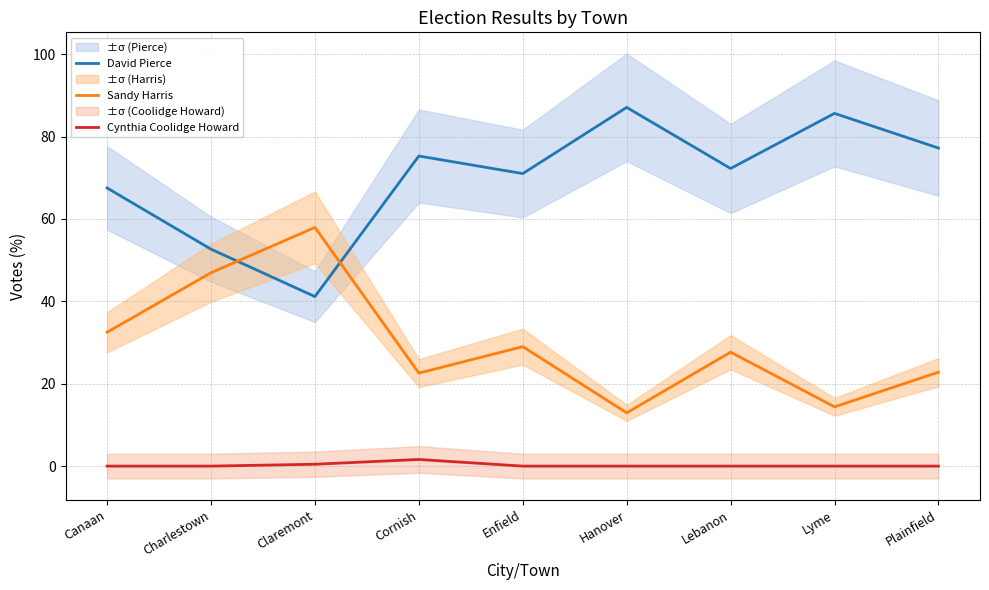

Rank the series by their maximum value, from lowest to highest.

Cynthia Coolidge Howard, Sandy Harris, David Pierce